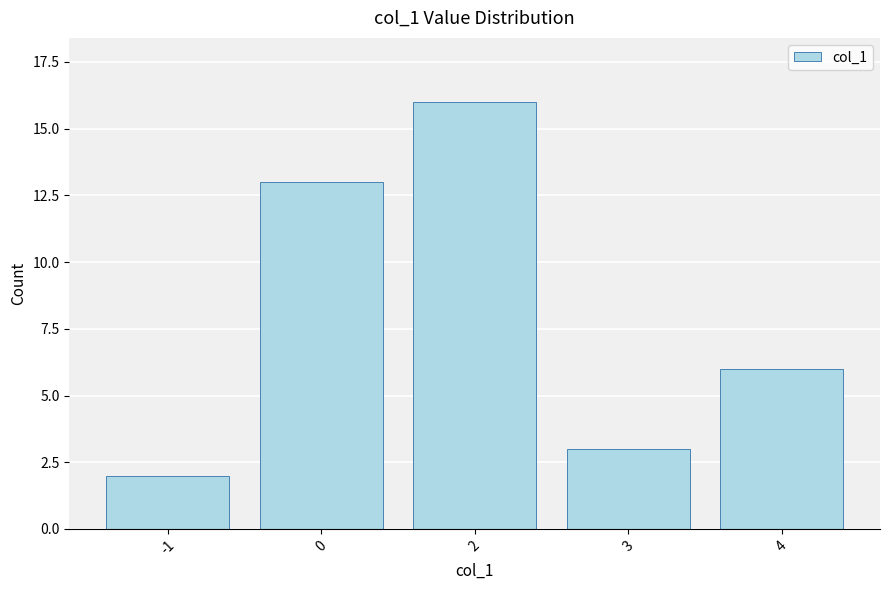

Rank the categories by value from highest to lowest.

2, 0, 4, 3, -1